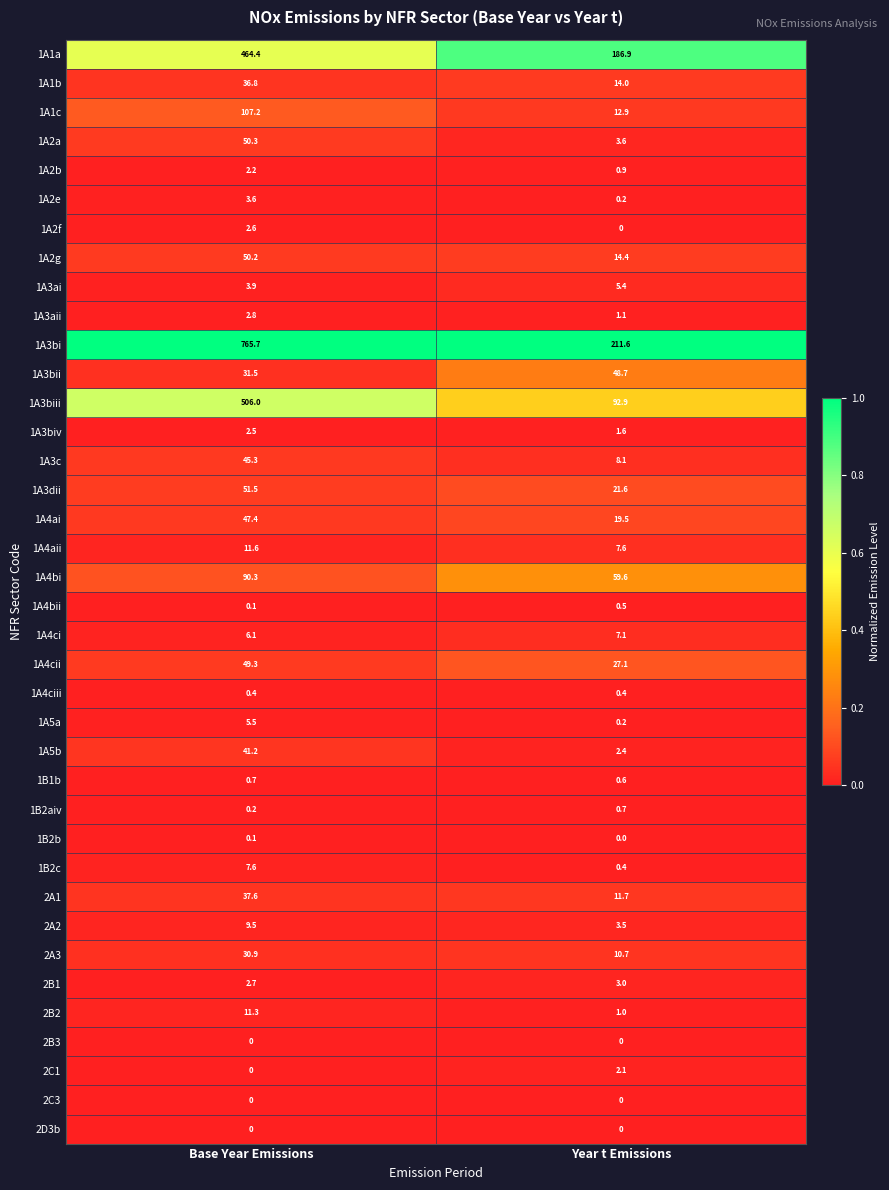

Which label corresponds to the largest value in the chart?

Base Year Emissions